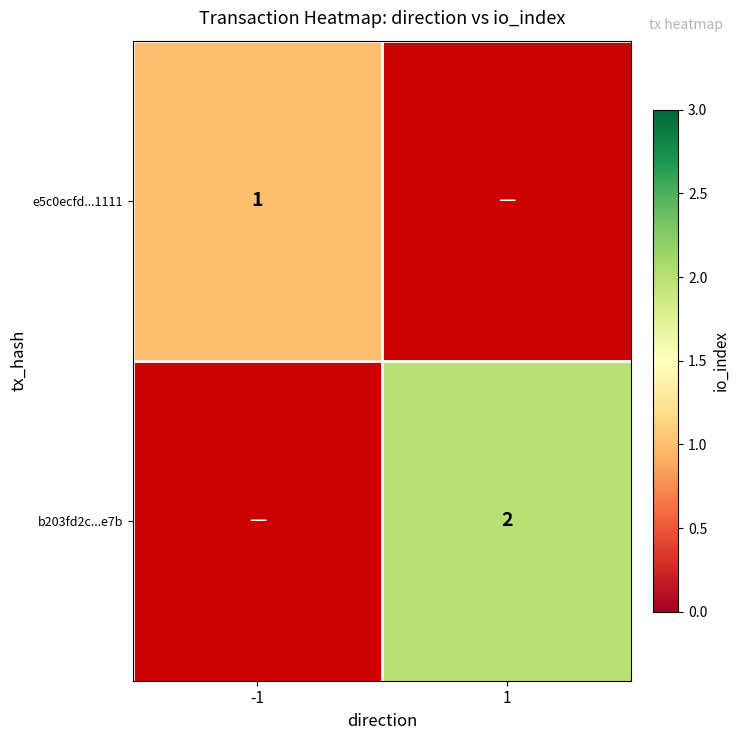

True or false: b203fd2c...e7b has a value of 3 at 1.

False